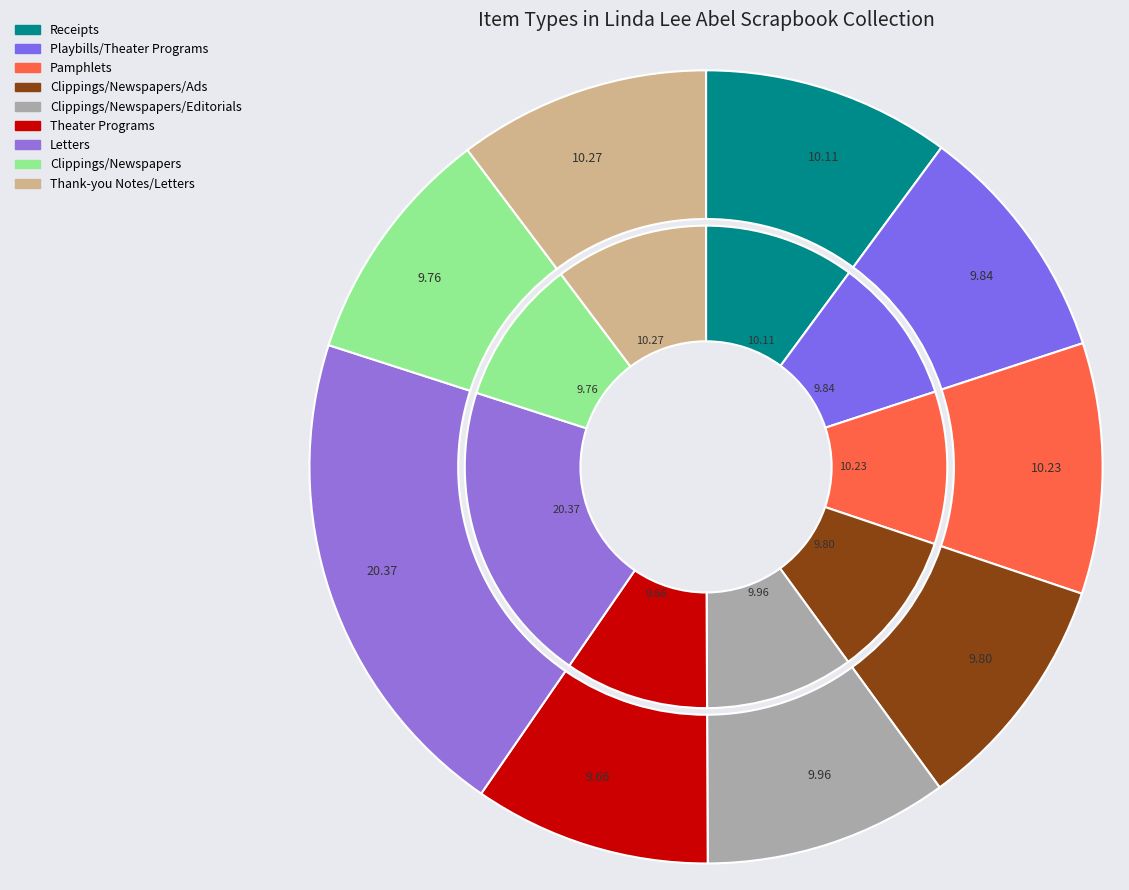

Combined, do Thank-you notesLetters and ClippingsNewspapers account for over 50%?

No